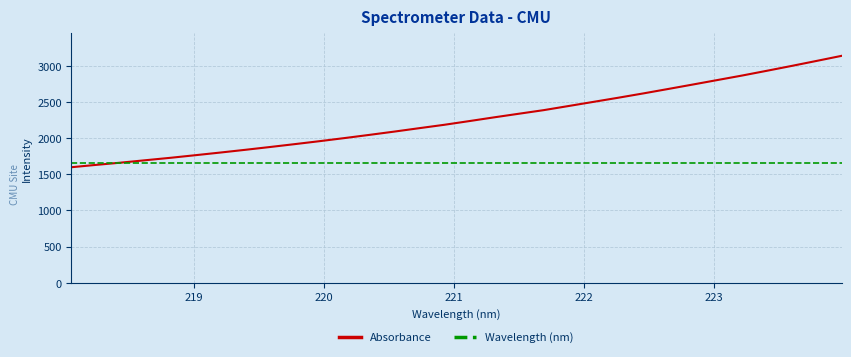

List the series in order of their peak value, lowest first.

Wavelength (nm), Absorbance